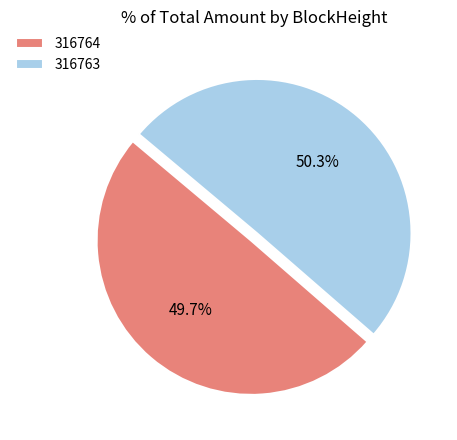

Which has a higher value, 316763 or 316764?

316763